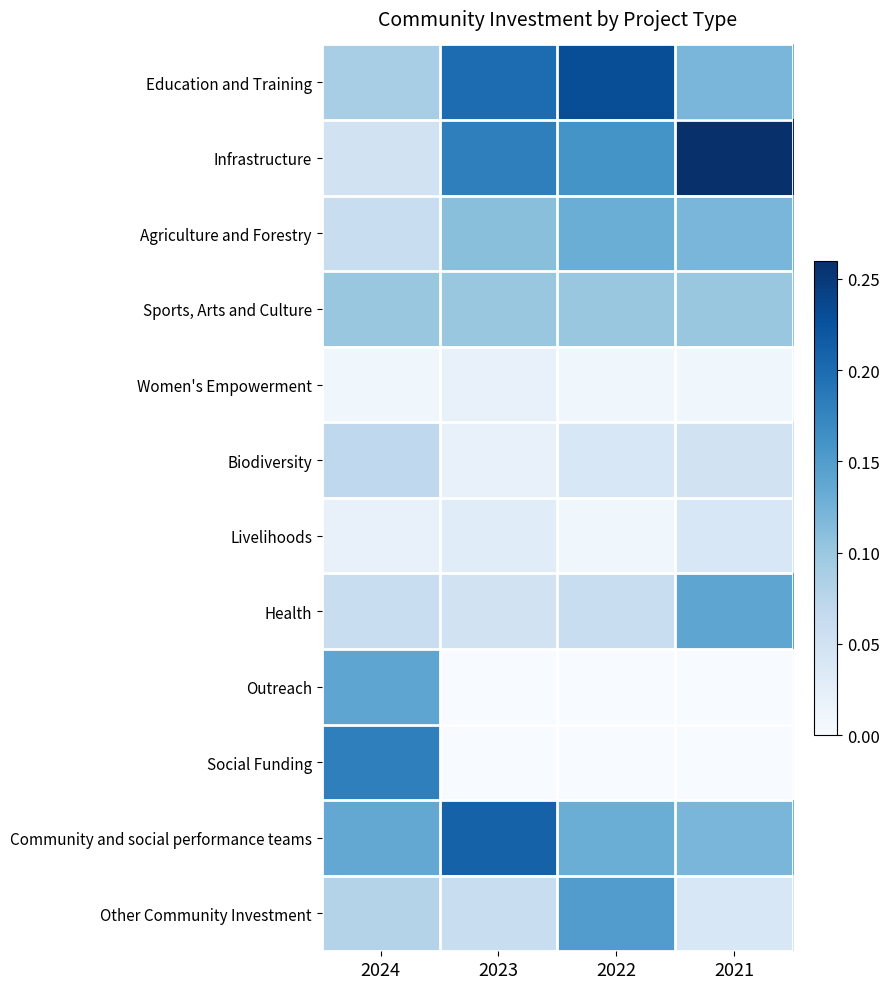

Reading right to left, transcribe all the data shown in this chart.

Education and Training: 2021=0.1	2022=0.2	2023=0.2	2024=0.1
Infrastructure: 2021=0.3	2022=0.2	2023=0.2	2024=0.1
Agriculture and Forestry: 2021=0.1	2022=0.1	2023=0.1	2024=0.1
Sports, Arts and Culture: 2021=0.1	2022=0.1	2023=0.1	2024=0.1
Women's Empowerment: 2021=0.0	2022=0.0	2023=0.0	2024=0.0
Biodiversity: 2021=0.1	2022=0.0	2023=0.0	2024=0.1
Livelihoods: 2021=0.0	2022=0.0	2023=0.0	2024=0.0
Health: 2021=0.1	2022=0.1	2023=0.1	2024=0.1
Outreach: 2021=0.0	2022=0.0	2023=0.0	2024=0.1
Social Funding: 2021=0.0	2022=0.0	2023=0.0	2024=0.2
Community and social performance teams: 2021=0.1	2022=0.1	2023=0.2	2024=0.1
Other Community Investment: 2021=0.0	2022=0.1	2023=0.1	2024=0.1